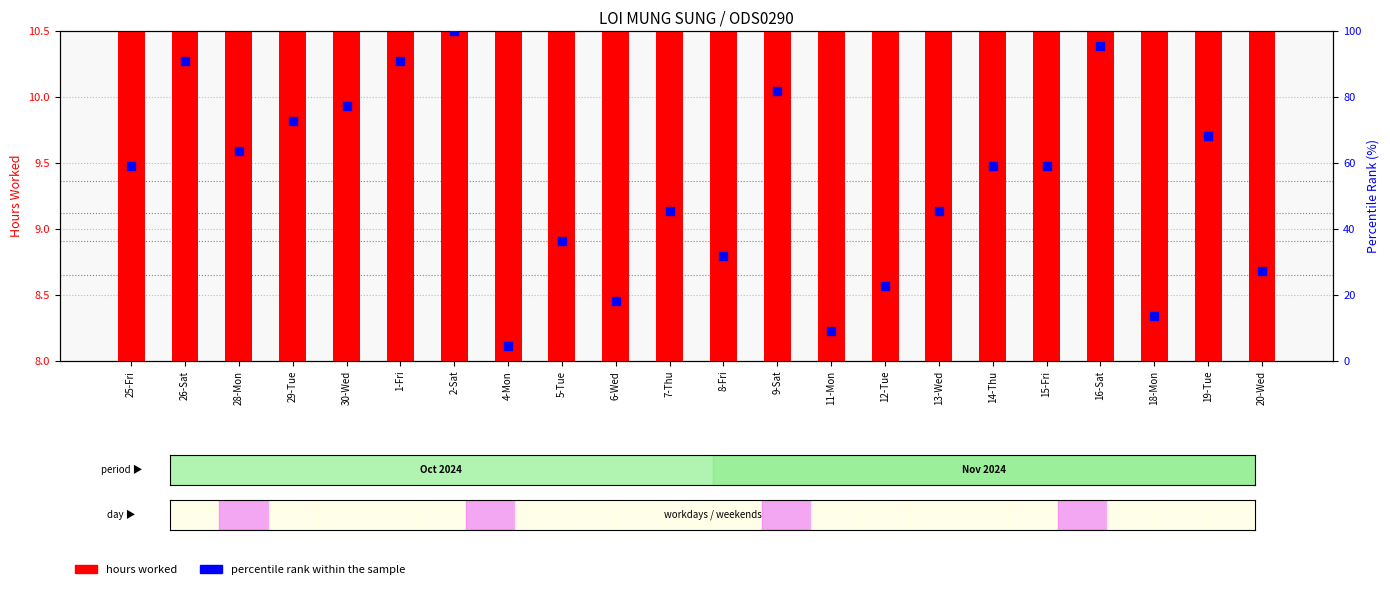

At which category is the sum across all series the highest?

2-Sat